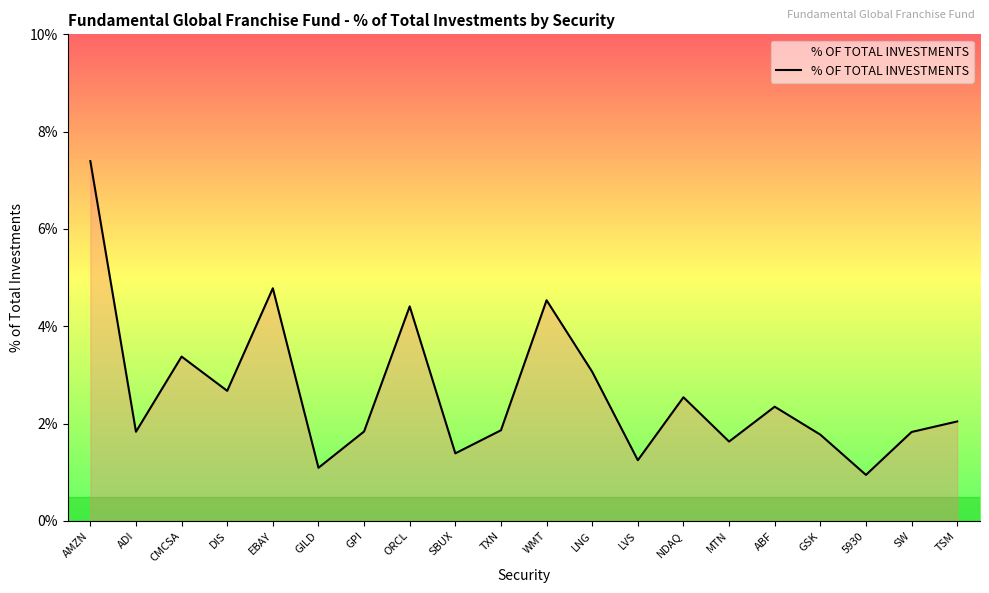

The value at LVS is 0.8. True or false?

False